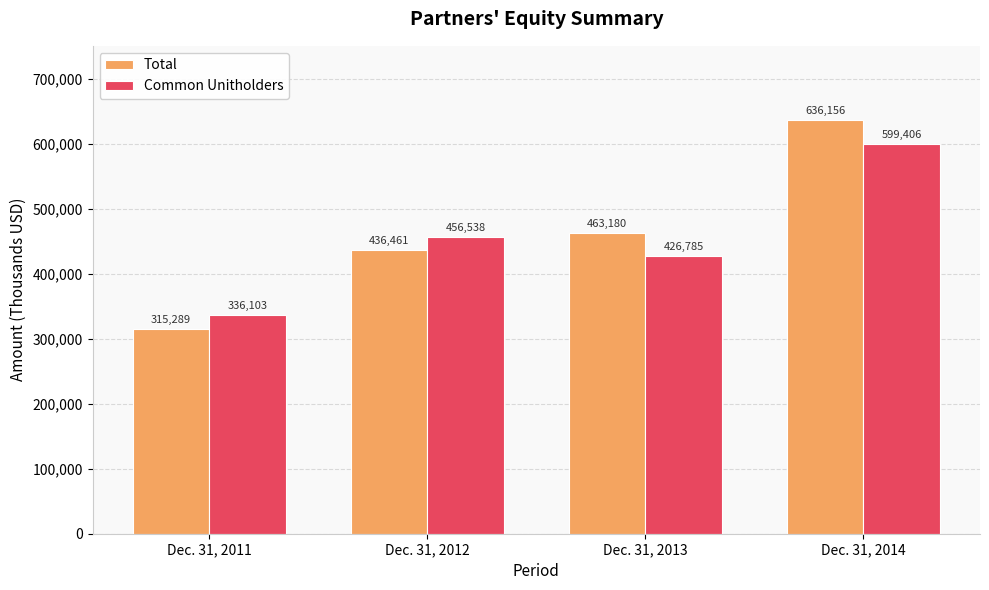

Which series changed the most between Dec. 31, 2013 and Dec. 31, 2014?

Total